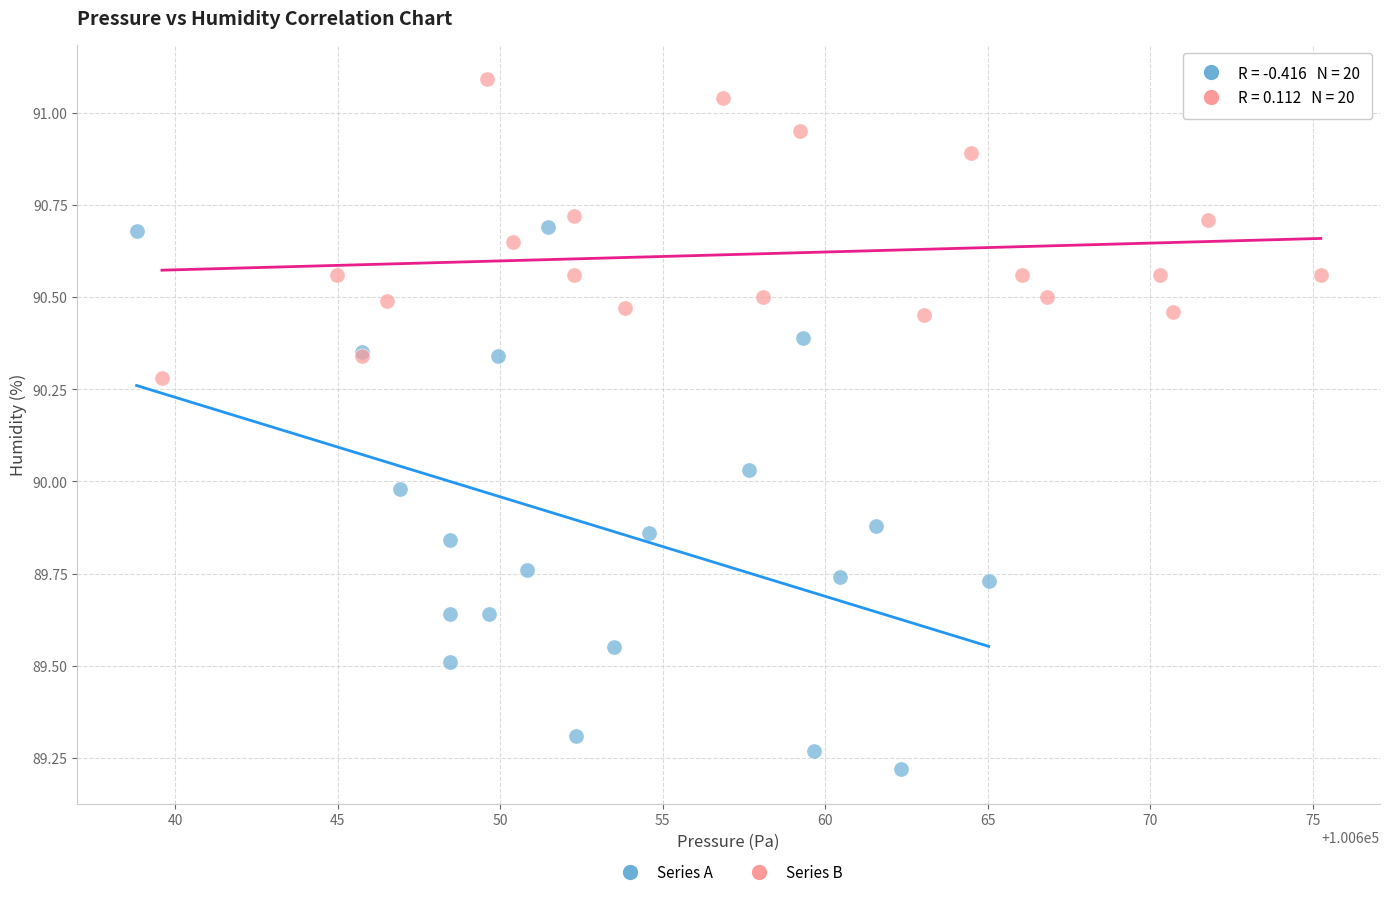

Which series reaches the minimum Y coordinate?

Series A